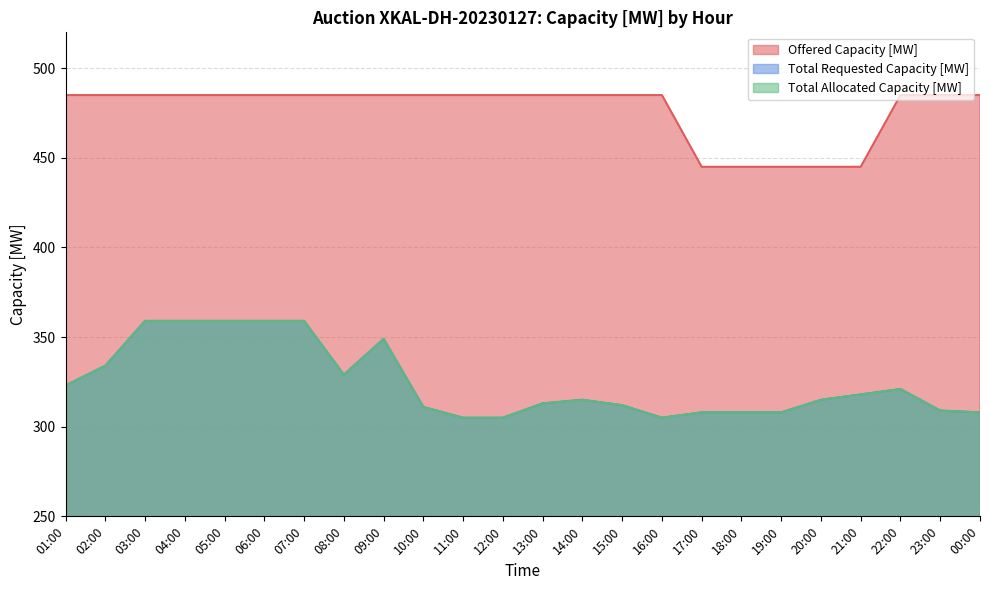

At how many categories does at least one series exceed 452?

19